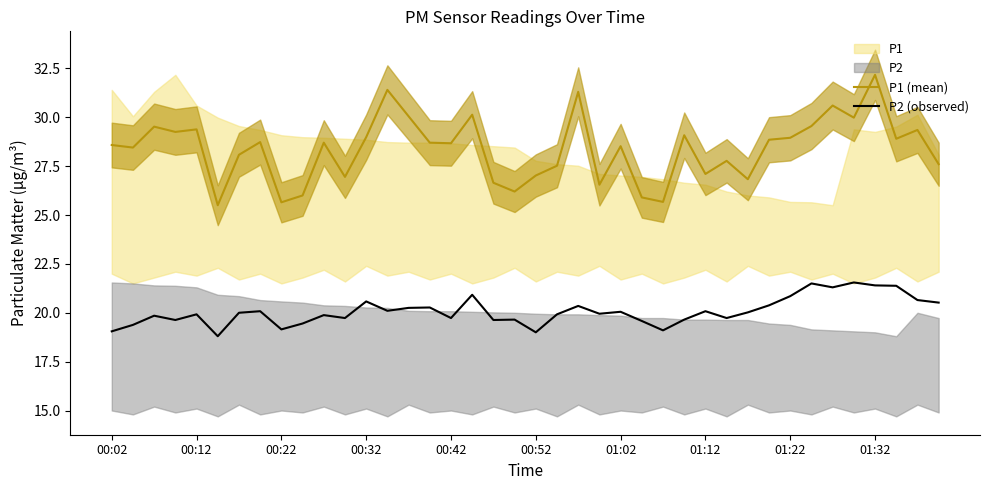

True or false: P1 (mean) and P2 (observed) cross at least once.

False